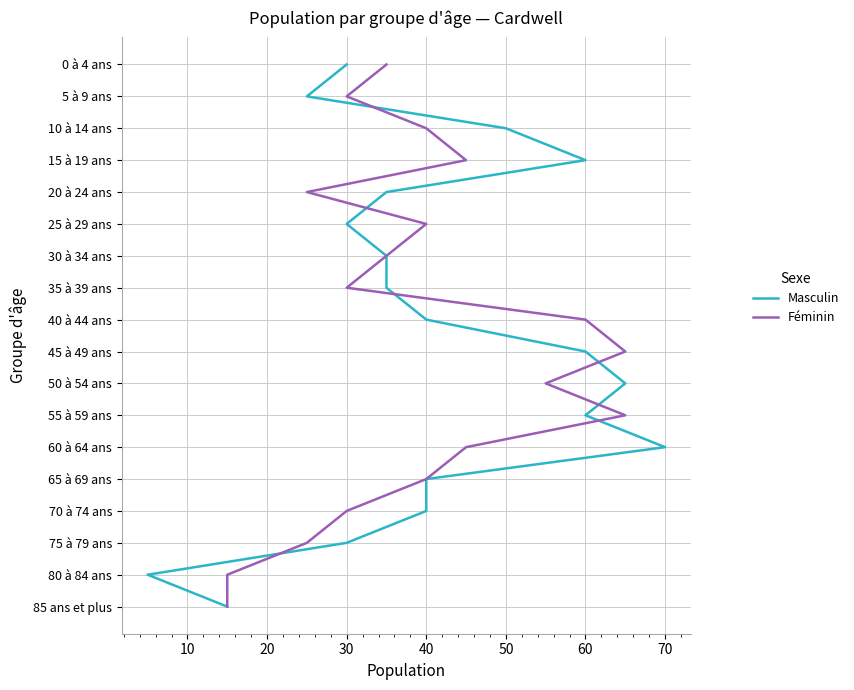

Does the chart have visible grid lines?

Yes